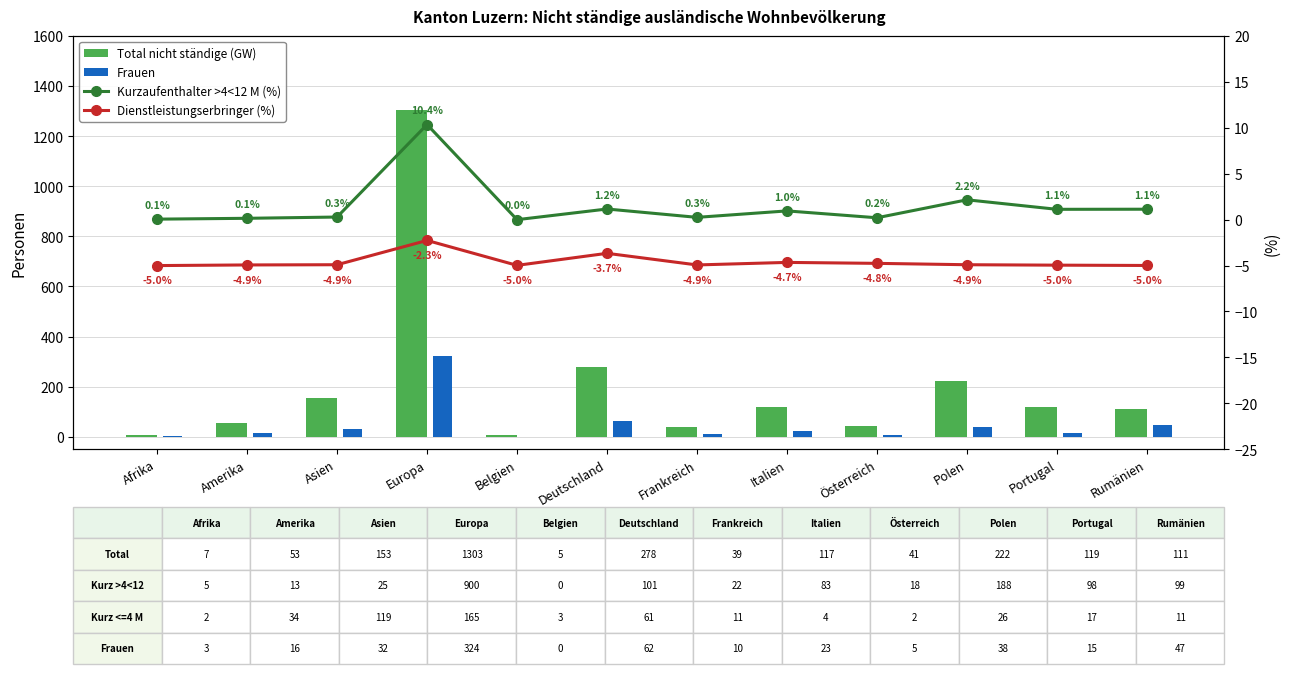

Reading left to right, extract all data points from this chart.

Total nicht ständige (GW): 7.0	53.0	153.0	1303.0	5.0	278.0	39.0	117.0	41.0	222.0	119.0	111.0
Frauen: 3.0	16.0	32.0	324.0	0.0	62.0	10.0	23.0	5.0	38.0	15.0	47.0
Kurzaufenthalter >4<12 M (%): 0.1	0.1	0.3	10.4	0.0	1.2	0.3	1.0	0.2	2.2	1.1	1.1
Dienstleistungserbringer (%): -5.0	-4.9	-4.9	-2.3	-5.0	-3.7	-4.9	-4.7	-4.8	-4.9	-5.0	-5.0